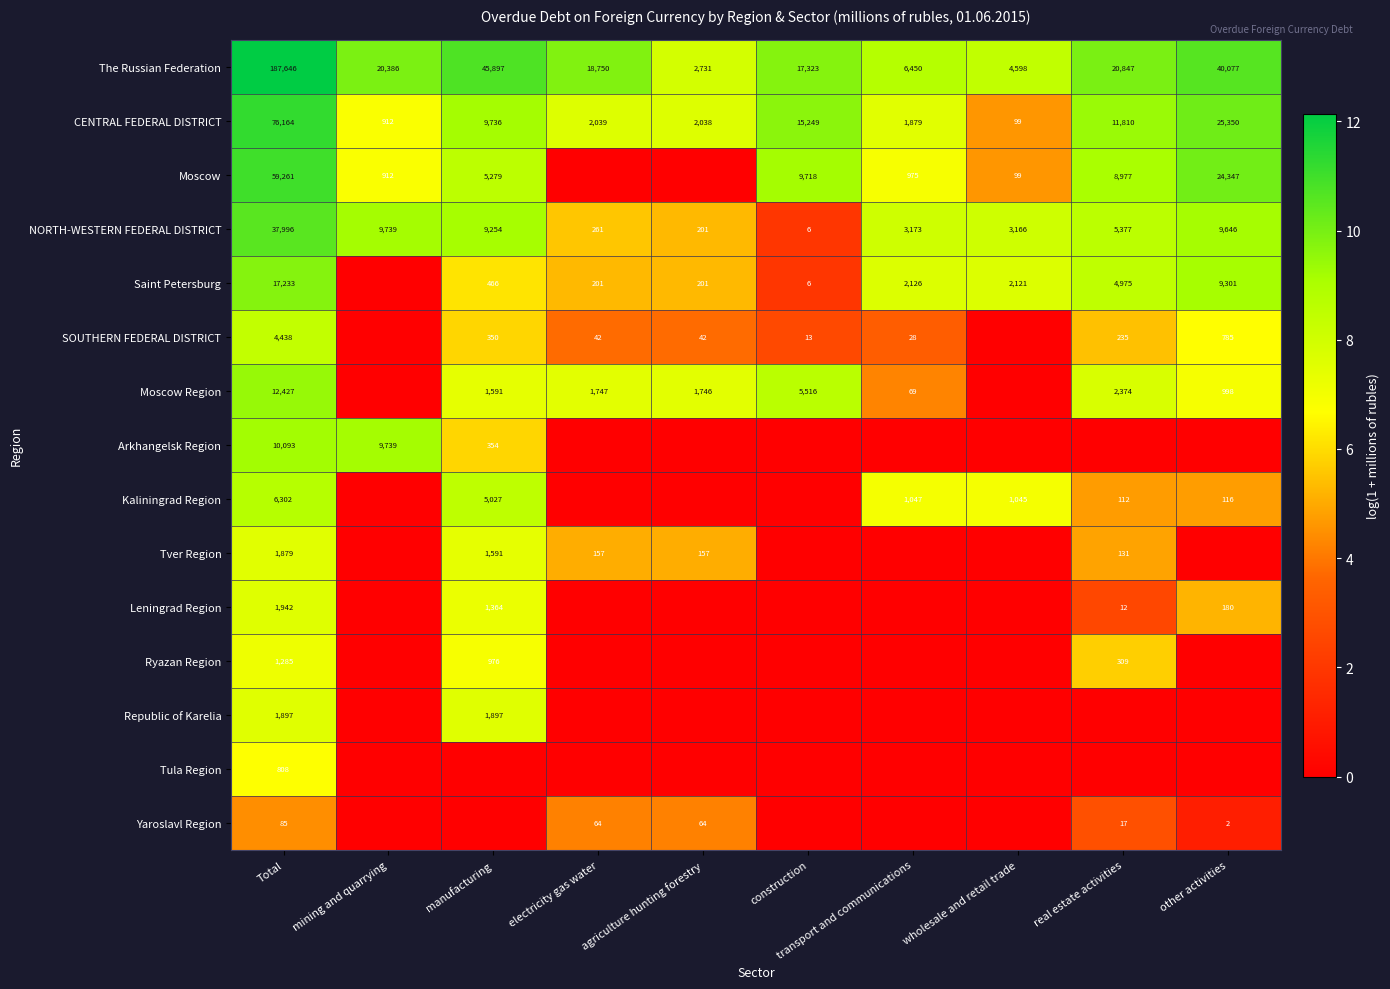

Which label corresponds to the smallest value in the chart?

electricity gas water